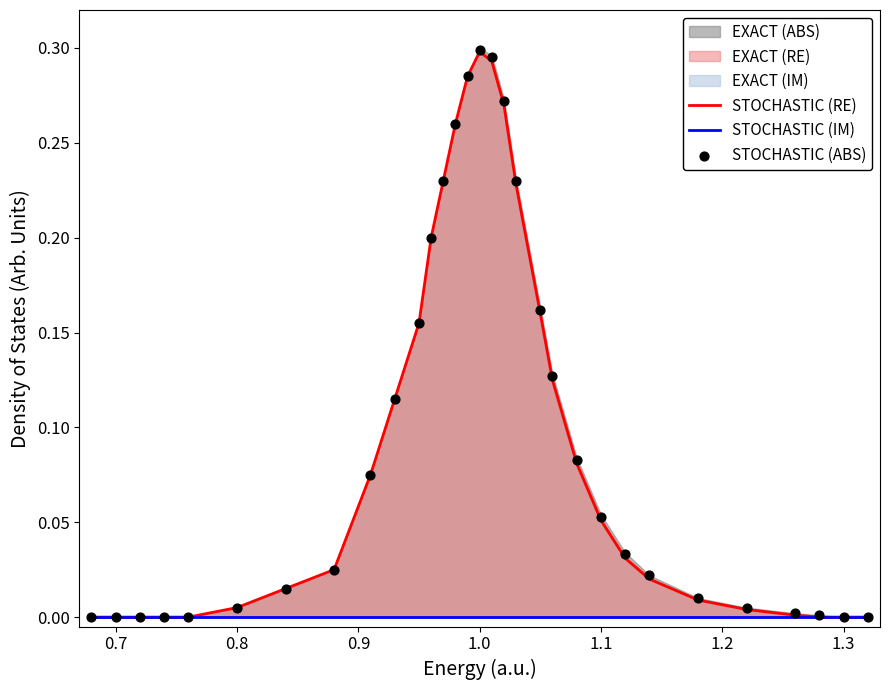

Which series contains the lowest Y value?

STOCHASTIC (RE)